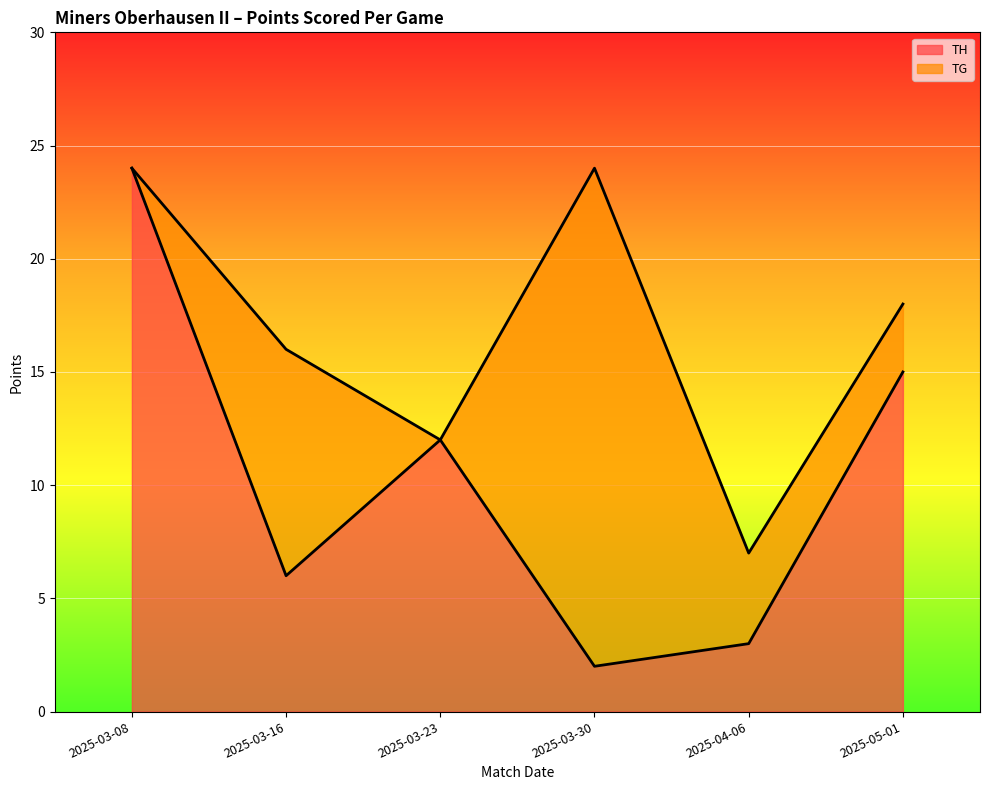

What is the label of the 3rd point from the right?

2025-03-30